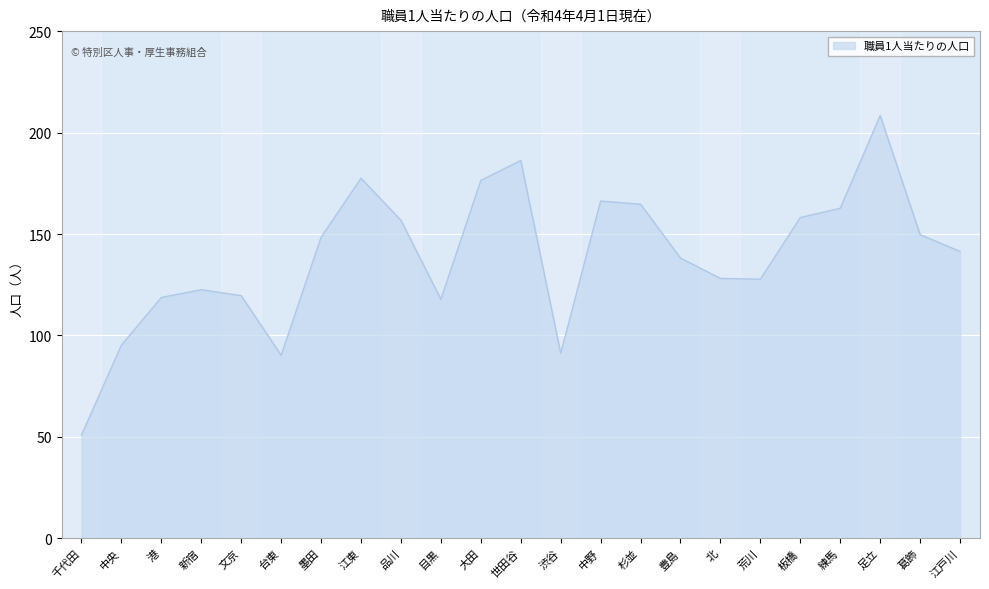

What position from the right is 江東?

16